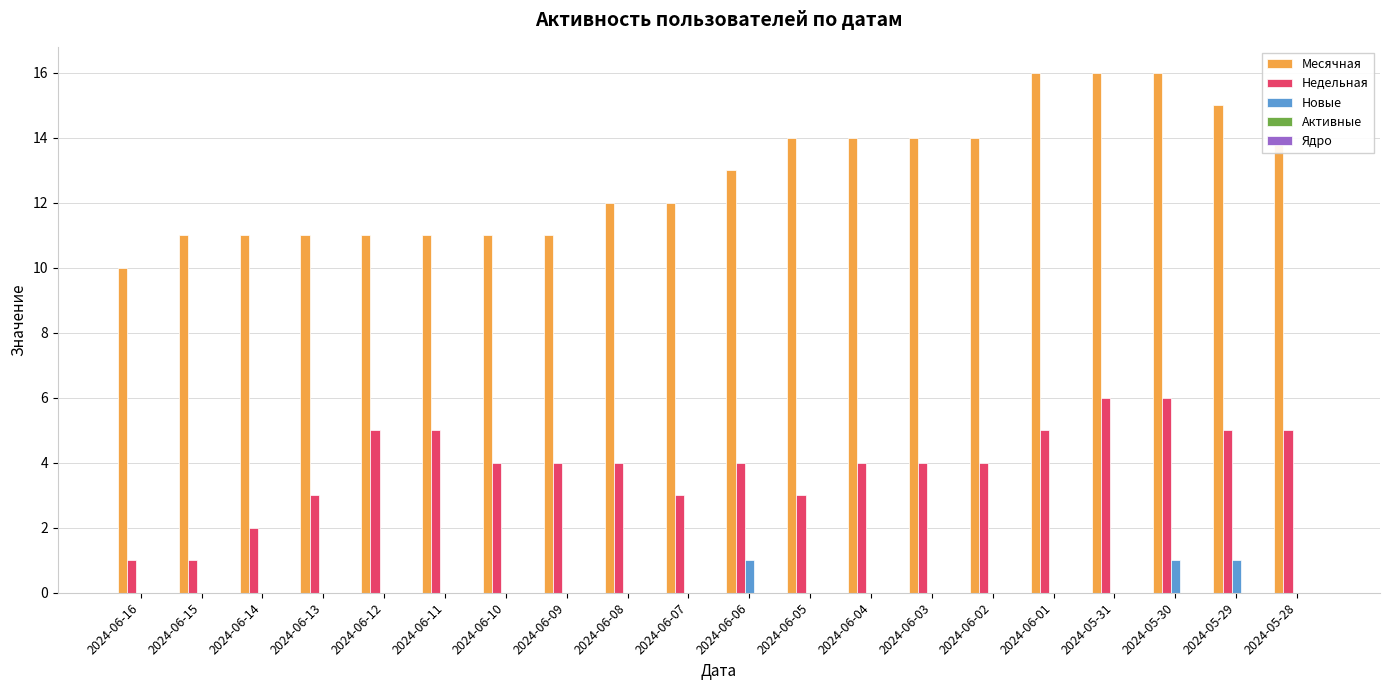

Which series has the largest total across all categories?

Месячная